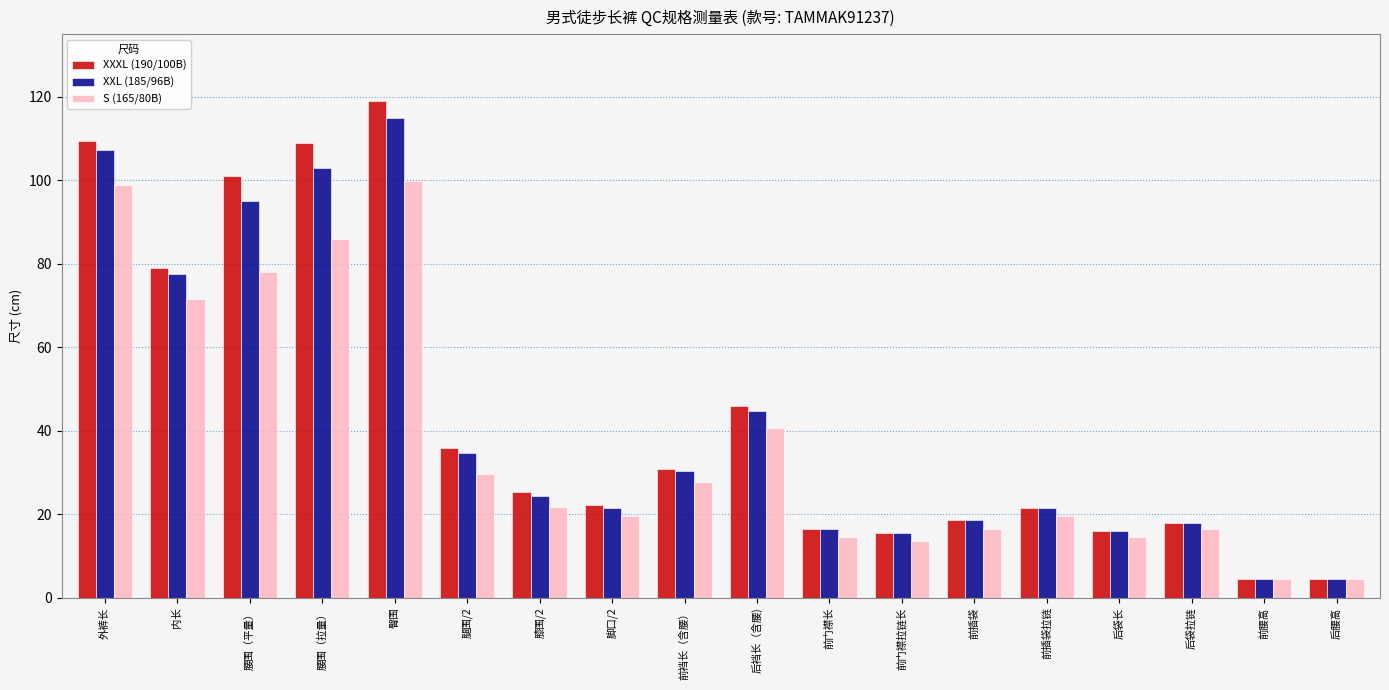

What is the sum of the XXXL (190/100B) values at 脚口/2 and 臀围?

141.2